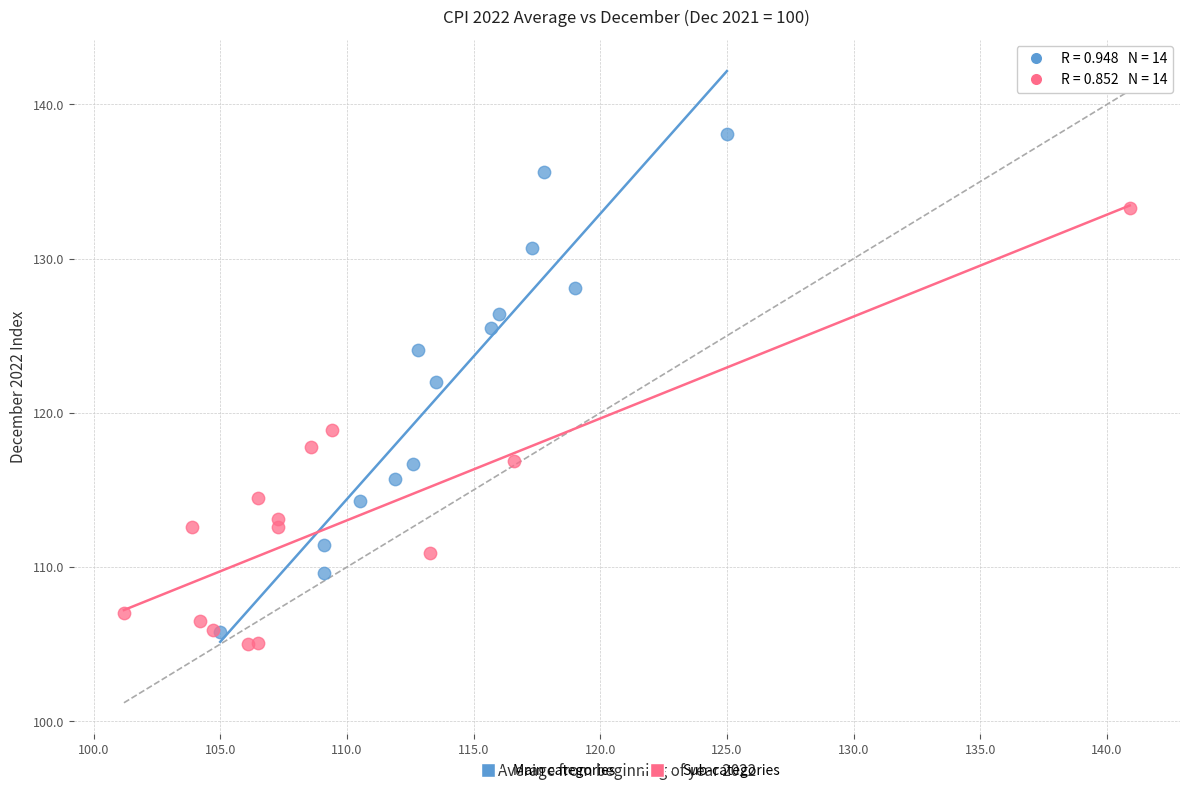

Which series has the widest spread of Y values?

Main categories